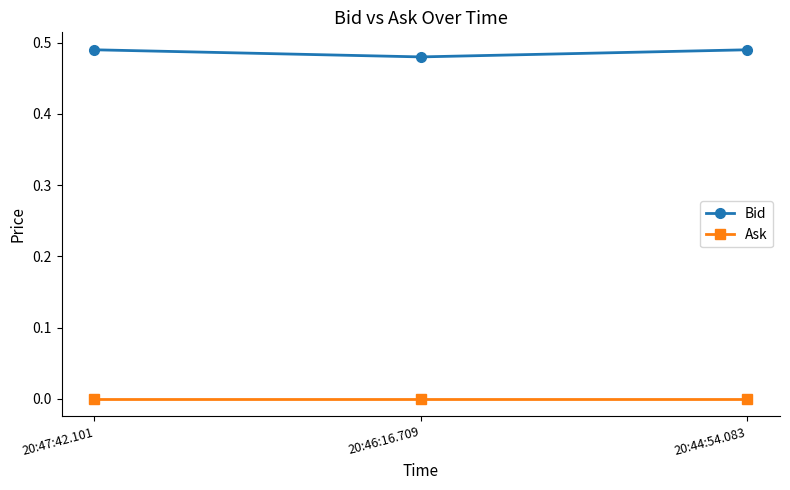

Does the chart have visible grid lines?

No